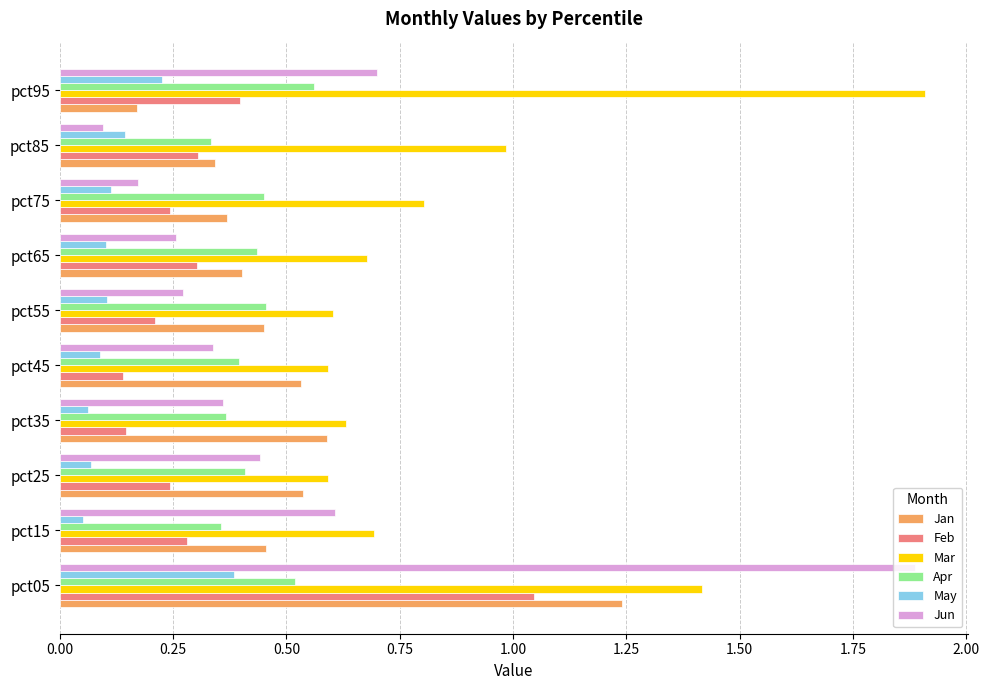

What are all the series names shown in the legend?

Jan, Feb, Mar, Apr, May, Jun